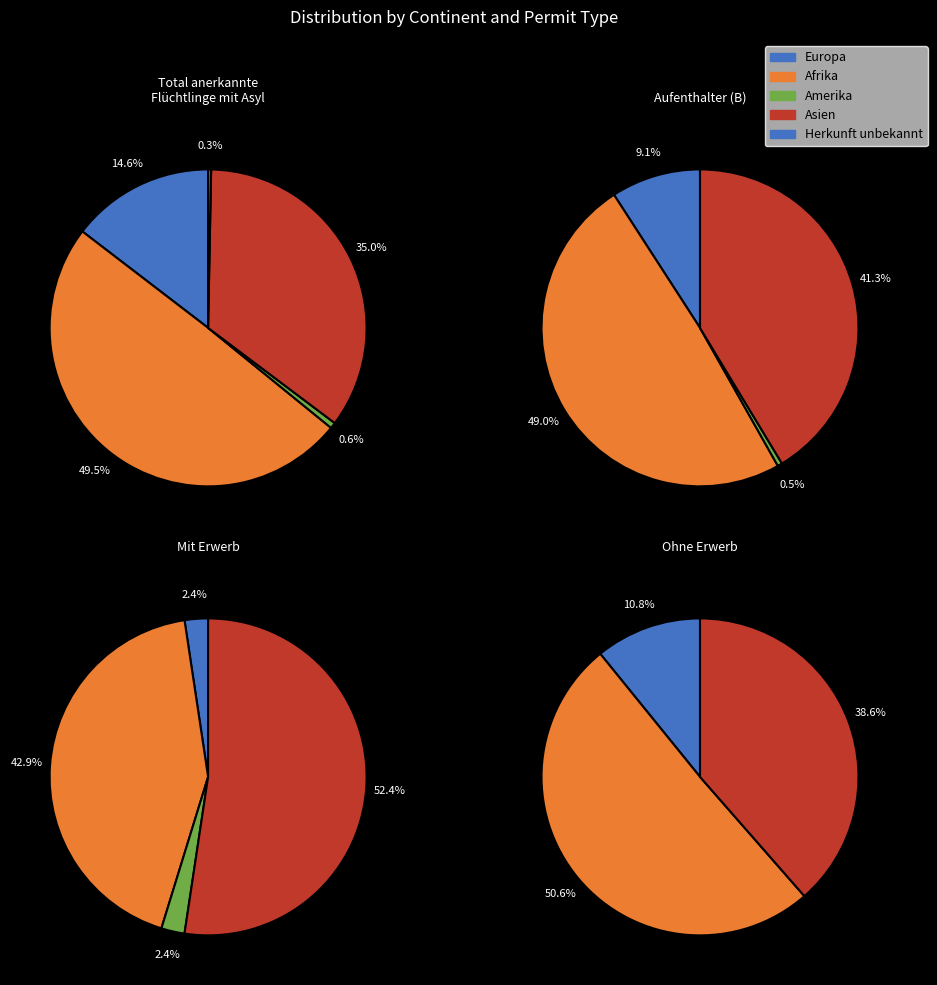

Does any single category account for the majority?

No